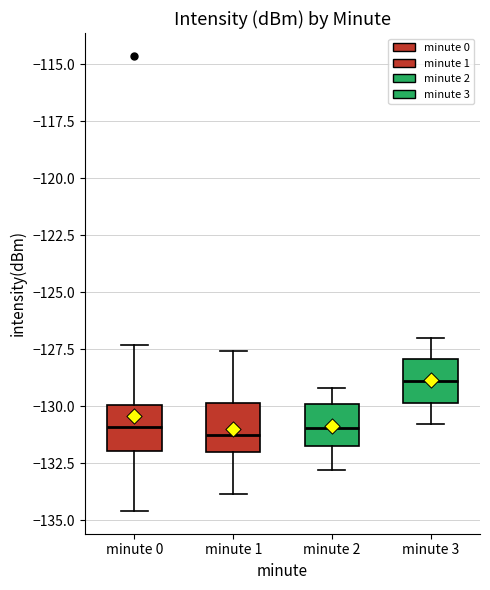

Which box has the highest median line?

minute 3